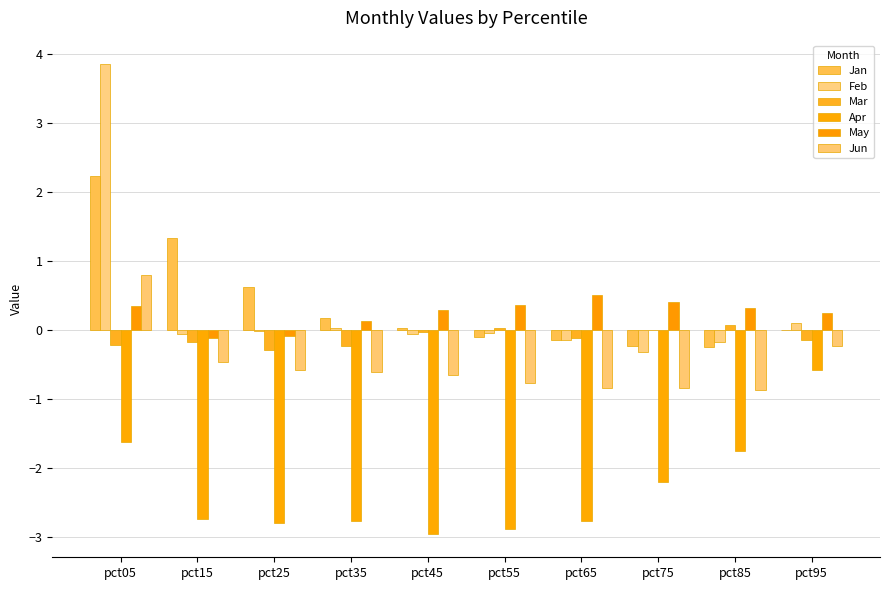

Which series has the widest spread of values?

Feb